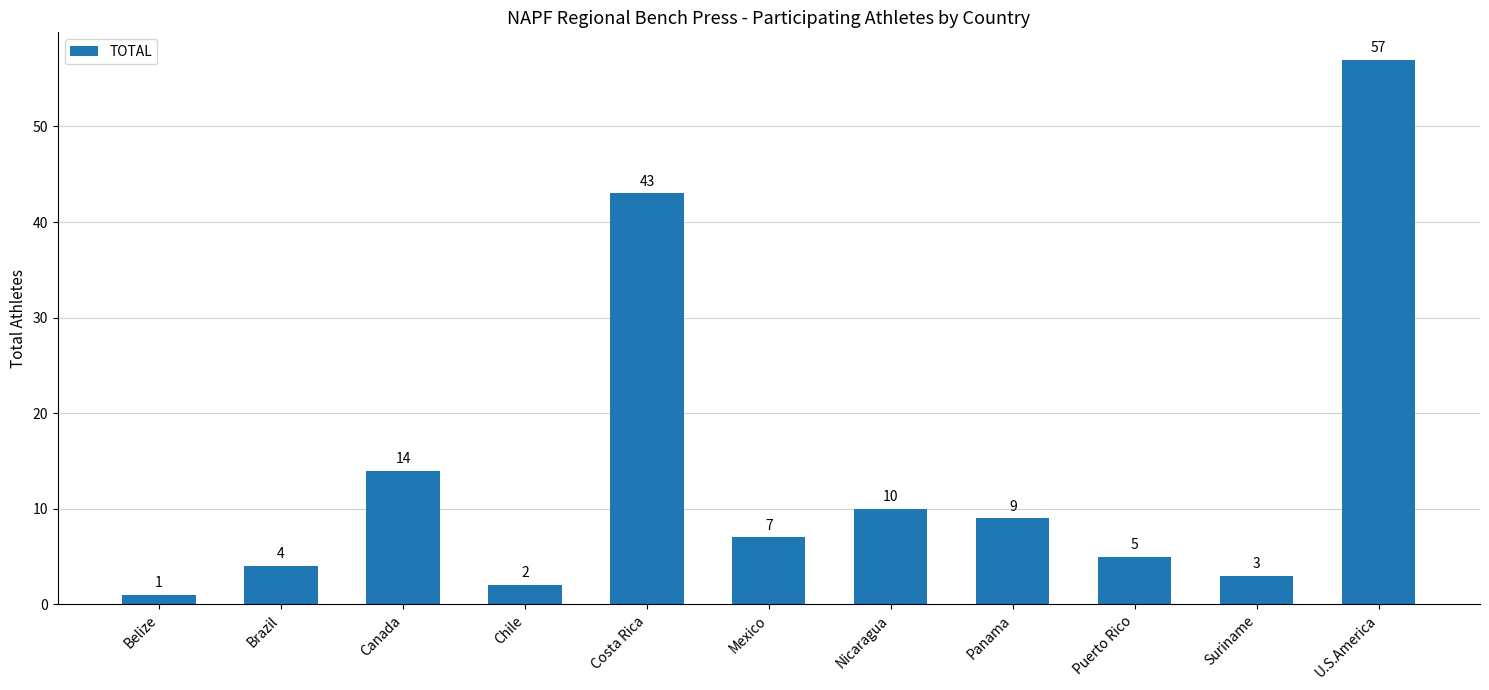

What is the sum of all values?

155